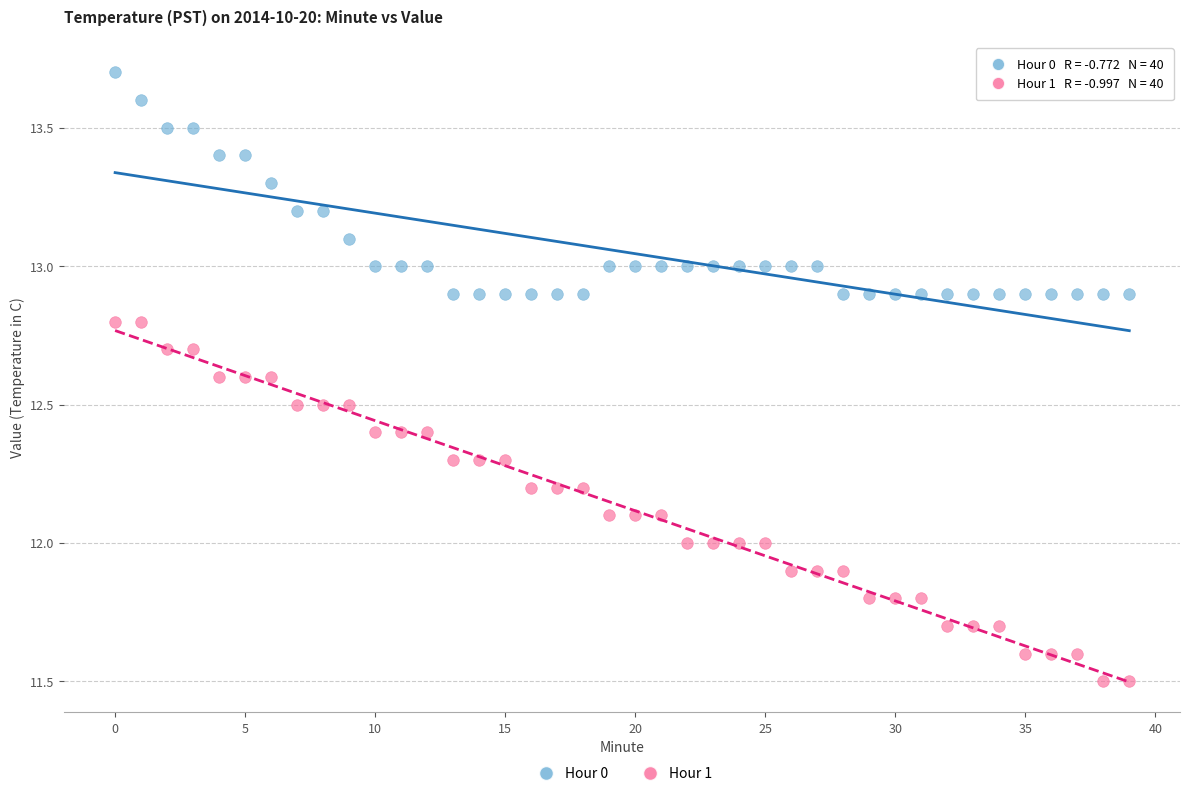

Which series reaches the minimum Y coordinate?

Hour 1